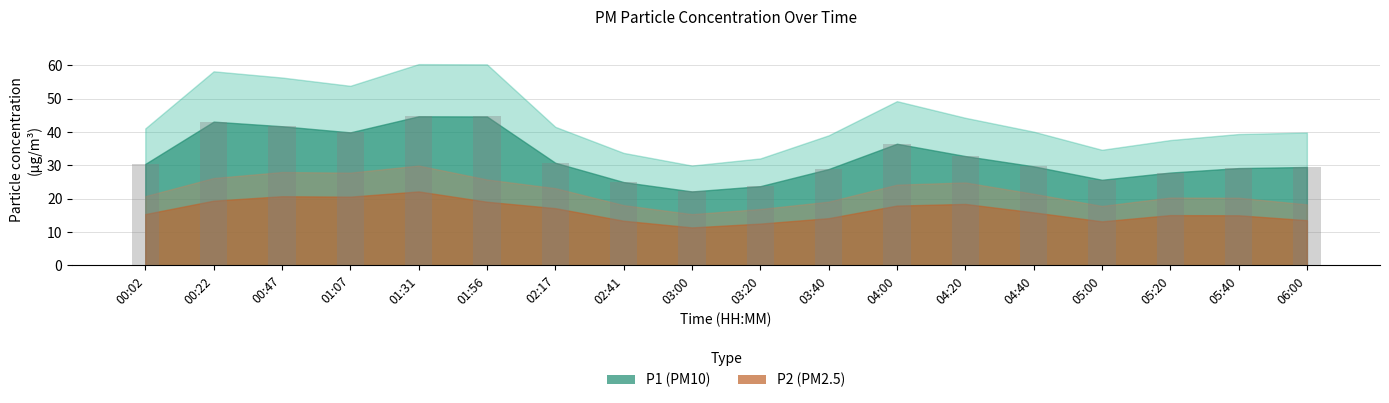

What is the average value?

32.6